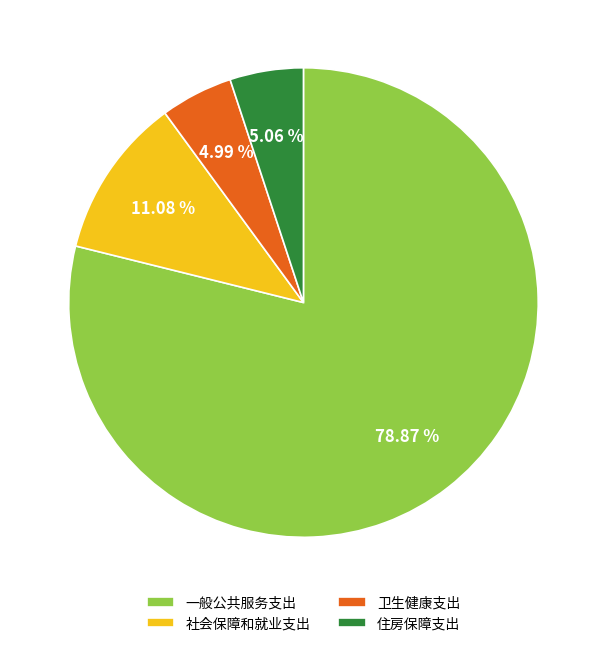

What portion of the pie excludes 卫生健康支出?

95.0%